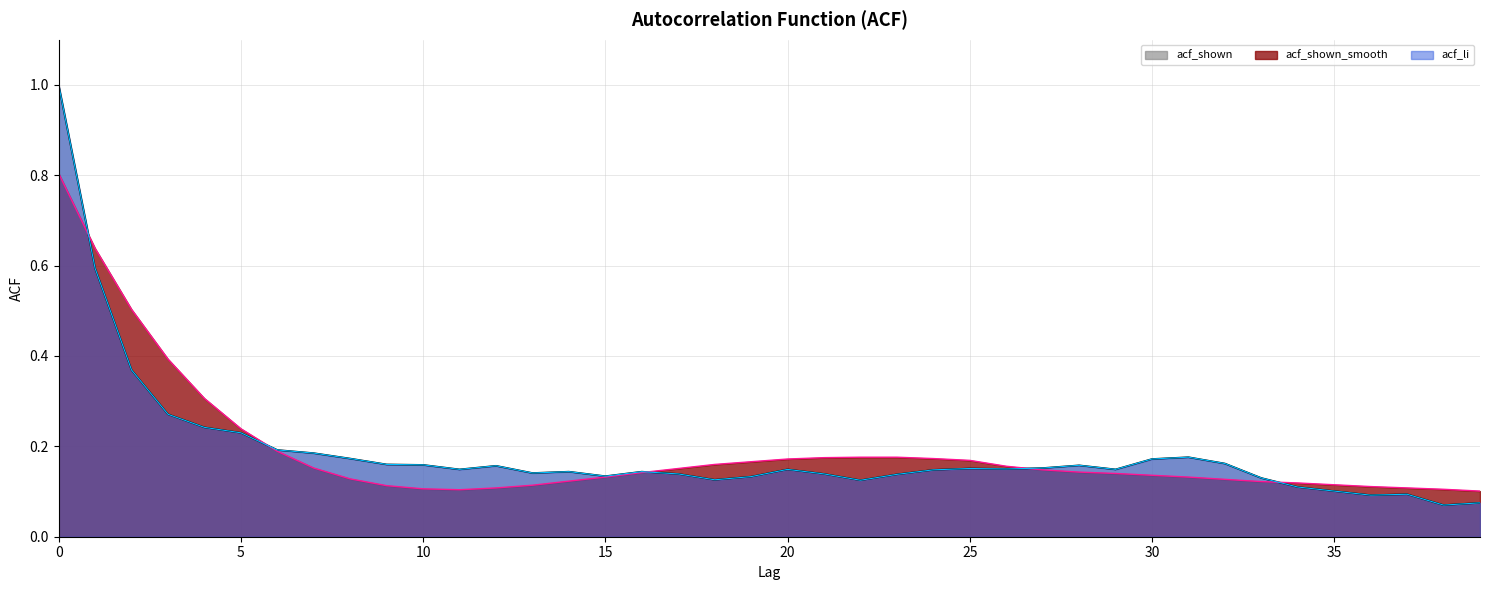

How many lines are shown in the chart?

3